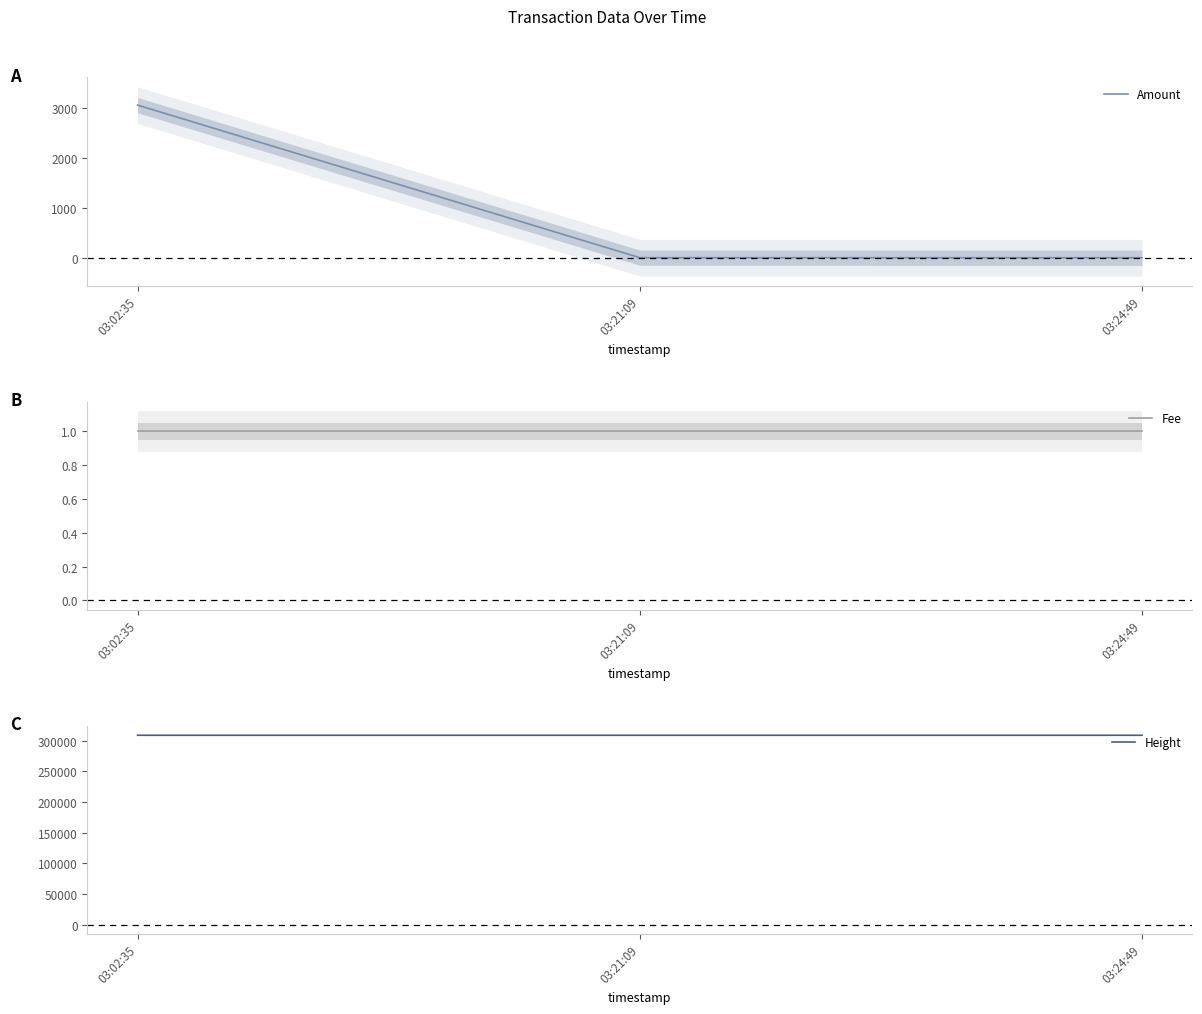

Reading left to right, extract all data points from this chart.

Amount: 3051	1	0
Fee: 1	1	1
Height: 308954	308958	308959